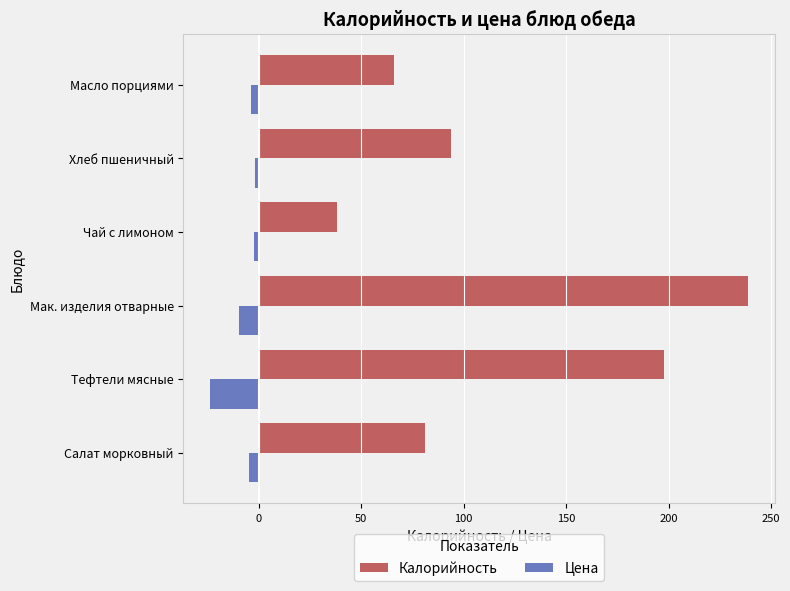

What is the average value of the Цена series?

-7.7